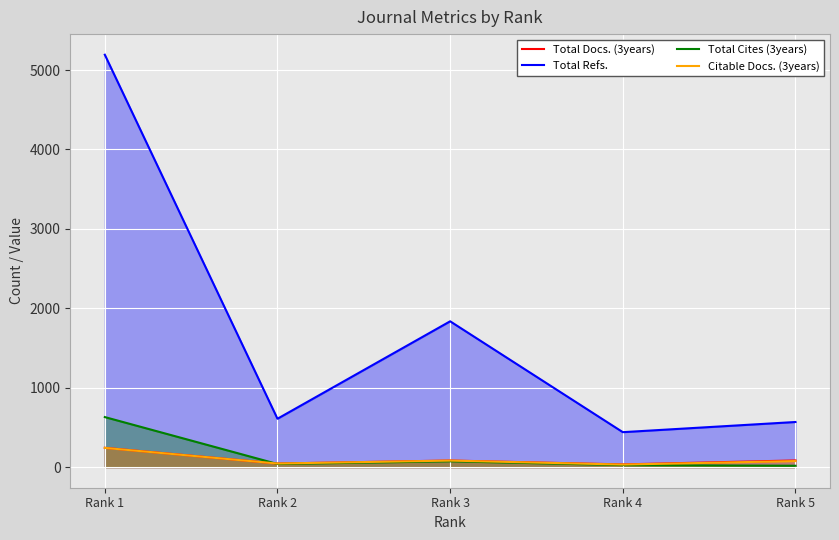

How many lines are shown in the chart?

4